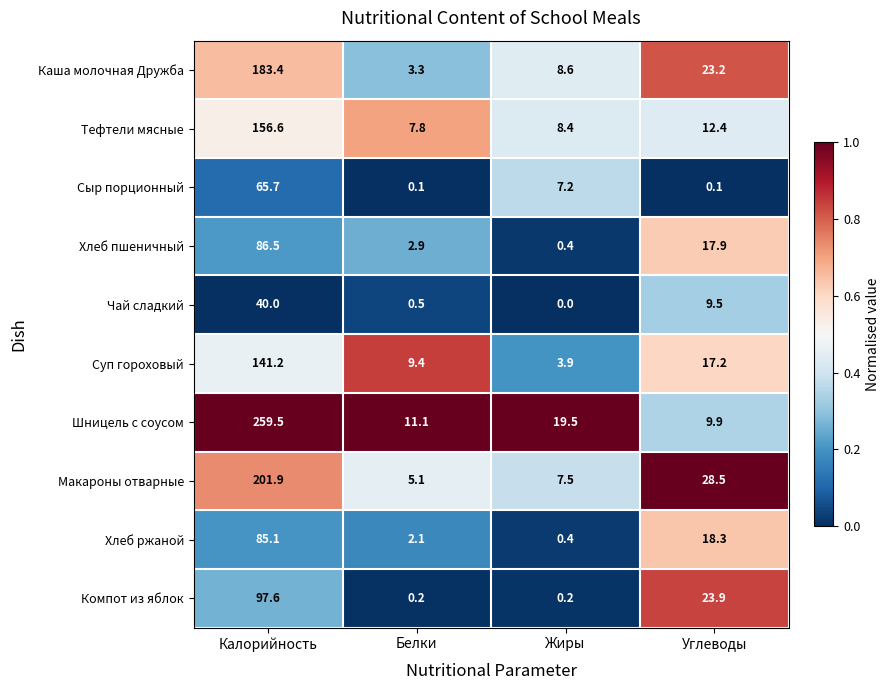

What is the difference between the highest and lowest values at Белки?

11.0